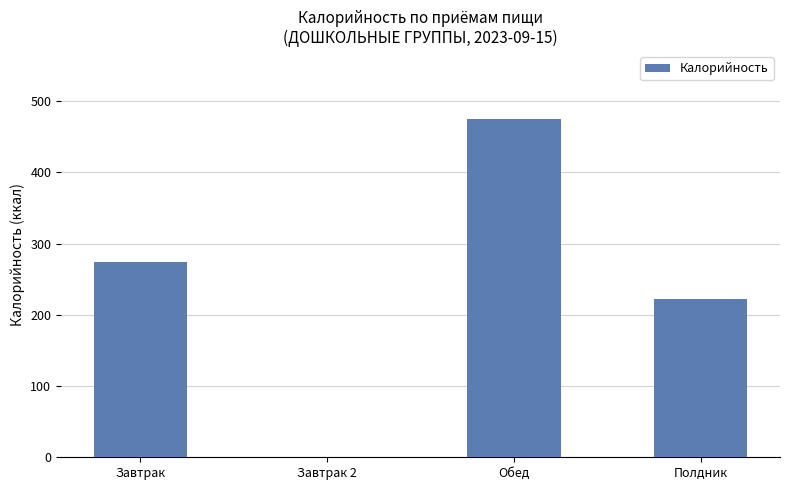

At which label is the value closest to 237?

Полдник